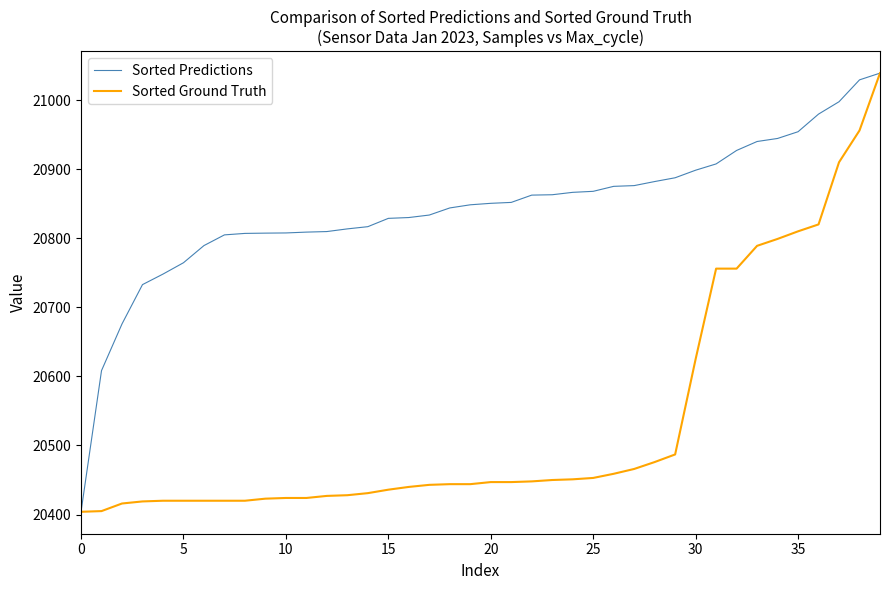

How many categories are shown in the chart?

40